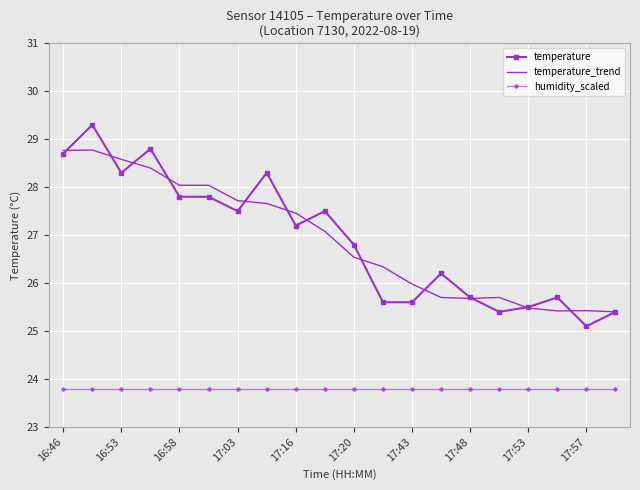

True or false: humidity_scaled and temperature cross at least once.

False